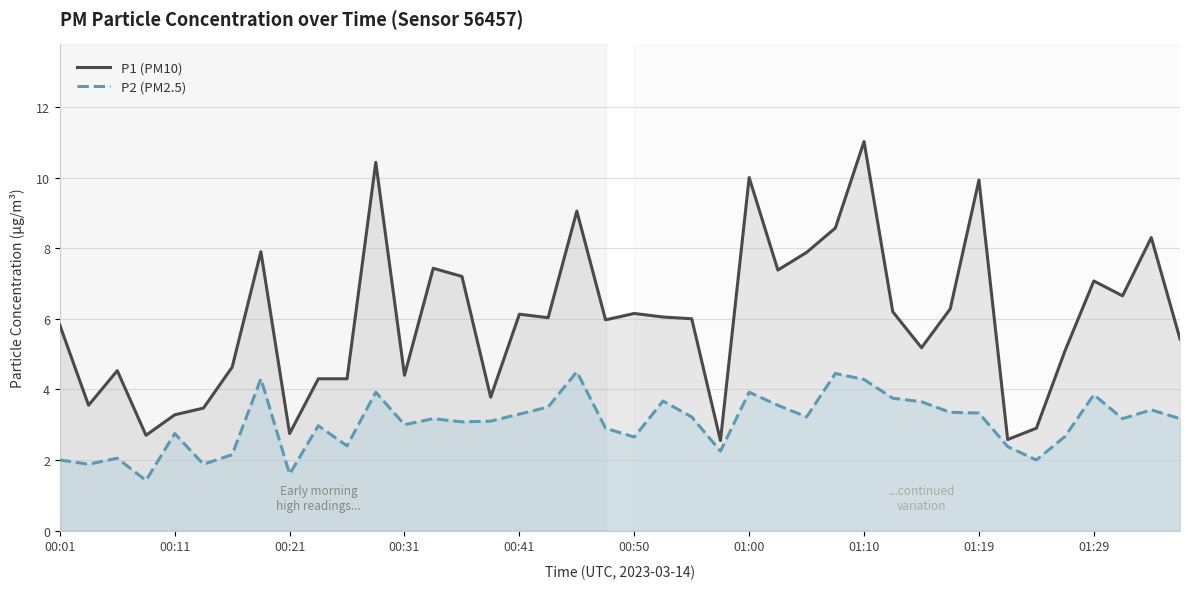

What is the greatest value displayed?

11.0